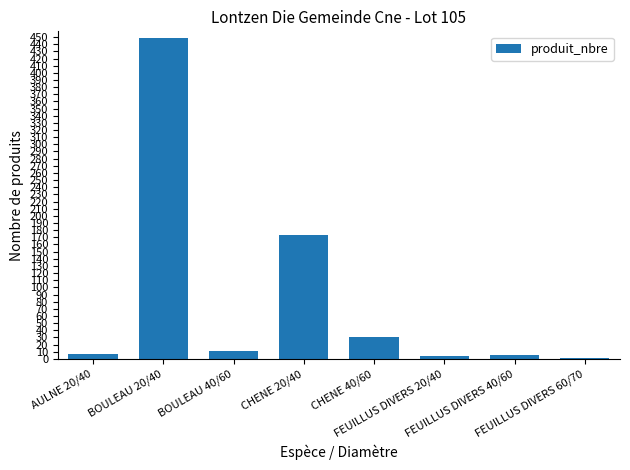

What is the sum of all values?

679